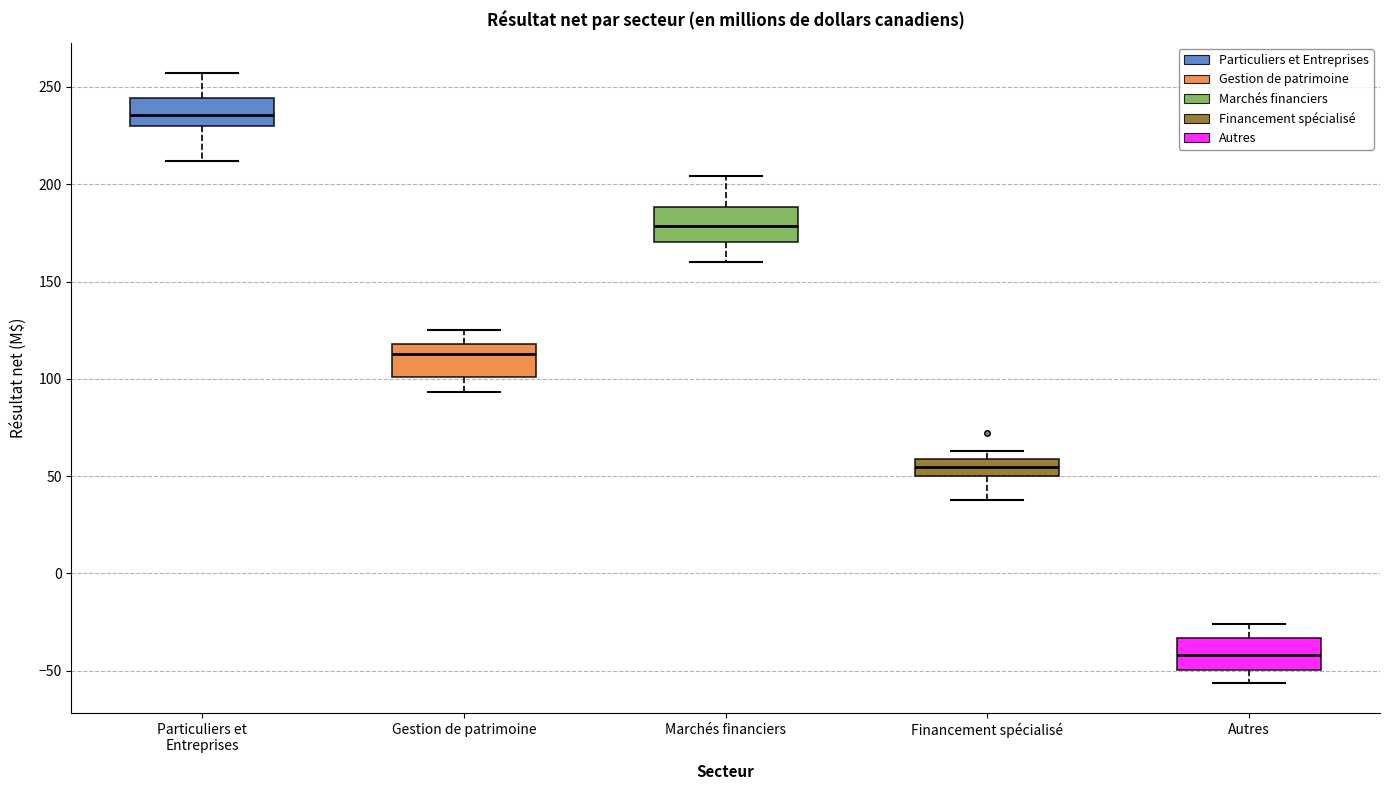

Where is the upper edge of the box for Autres on the y-axis? The values are not printed on the chart, so give them approximately, as read against the axis.

-35